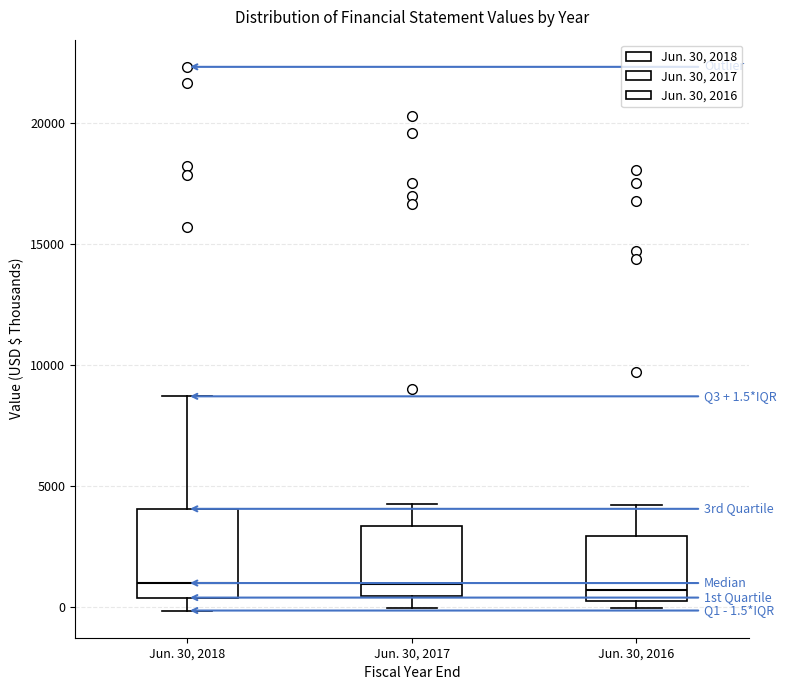

Comparing the boxes themselves (not the whiskers), which one is the tallest?

Jun. 30, 2018